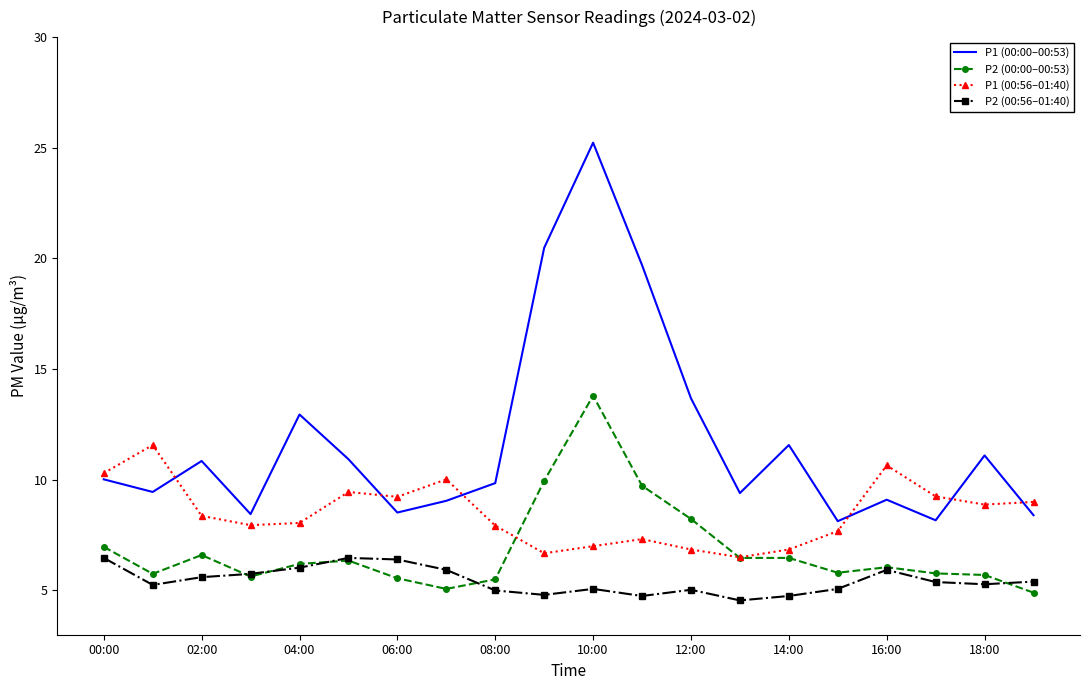

Which series has the widest spread of values?

P1 (00:00–00:53)